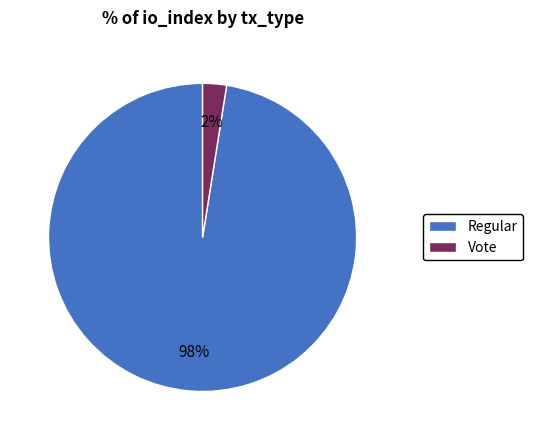

Count the number of slices in the pie.

2